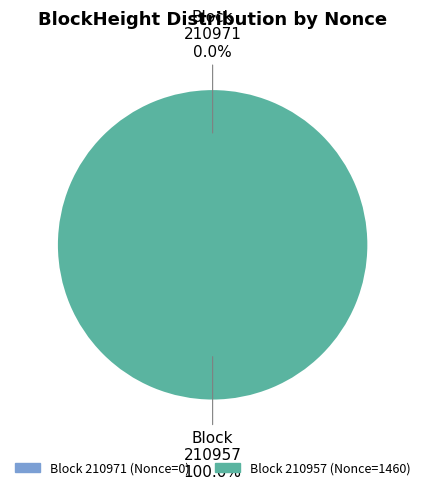

How many slices are in this pie chart?

2